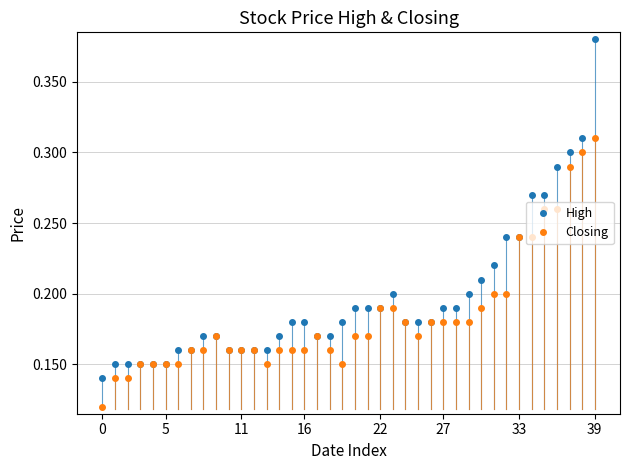

At how many categories does at least one series exceed 0?

40